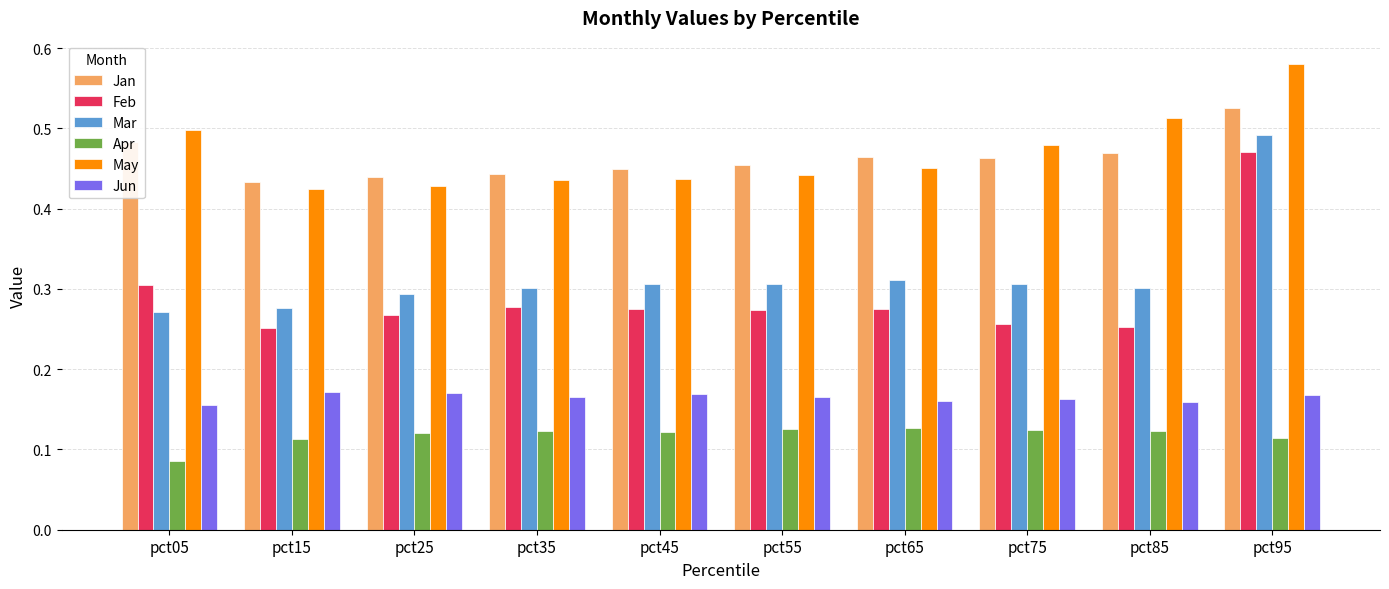

Does the chart contain any negative values?

No